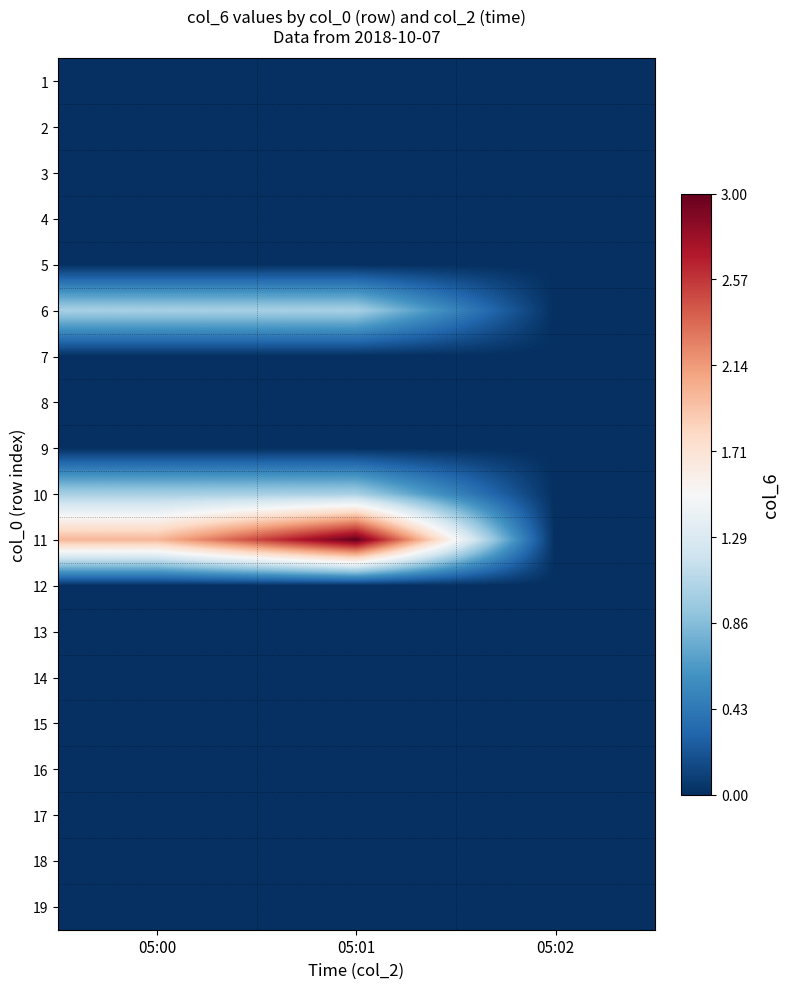

Reading left to right, what are all the values shown in this chart?

1: 05:00=0	05:01=0	05:02=0
2: 05:00=0	05:01=0	05:02=0
3: 05:00=0	05:01=0	05:02=0
4: 05:00=0	05:01=0	05:02=0
5: 05:00=0	05:01=0	05:02=0
6: 05:00=1	05:01=1	05:02=0
7: 05:00=0	05:01=0	05:02=0
8: 05:00=0	05:01=0	05:02=0
9: 05:00=0	05:01=0	05:02=0
10: 05:00=1	05:01=1	05:02=0
11: 05:00=2	05:01=3	05:02=0
12: 05:00=0	05:01=0	05:02=0
13: 05:00=0	05:01=0	05:02=0
14: 05:00=0	05:01=0	05:02=0
15: 05:00=0	05:01=0	05:02=0
16: 05:00=0	05:01=0	05:02=0
17: 05:00=0	05:01=0	05:02=0
18: 05:00=0	05:01=0	05:02=0
19: 05:00=0	05:01=0	05:02=0